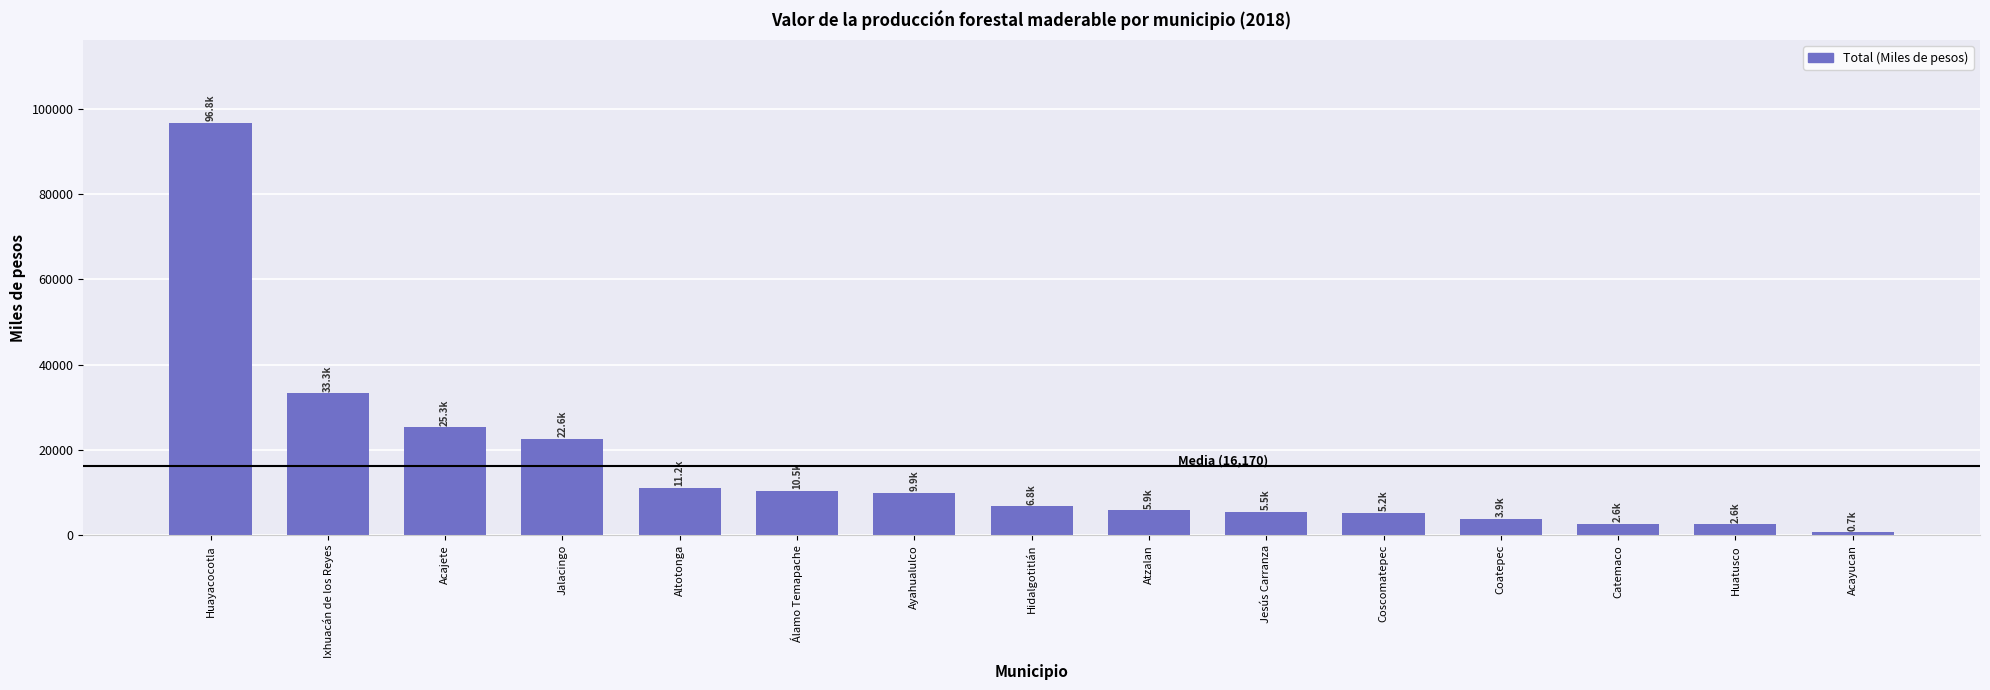

Between Ayahualulco and Jalacingo, which is larger?

Jalacingo